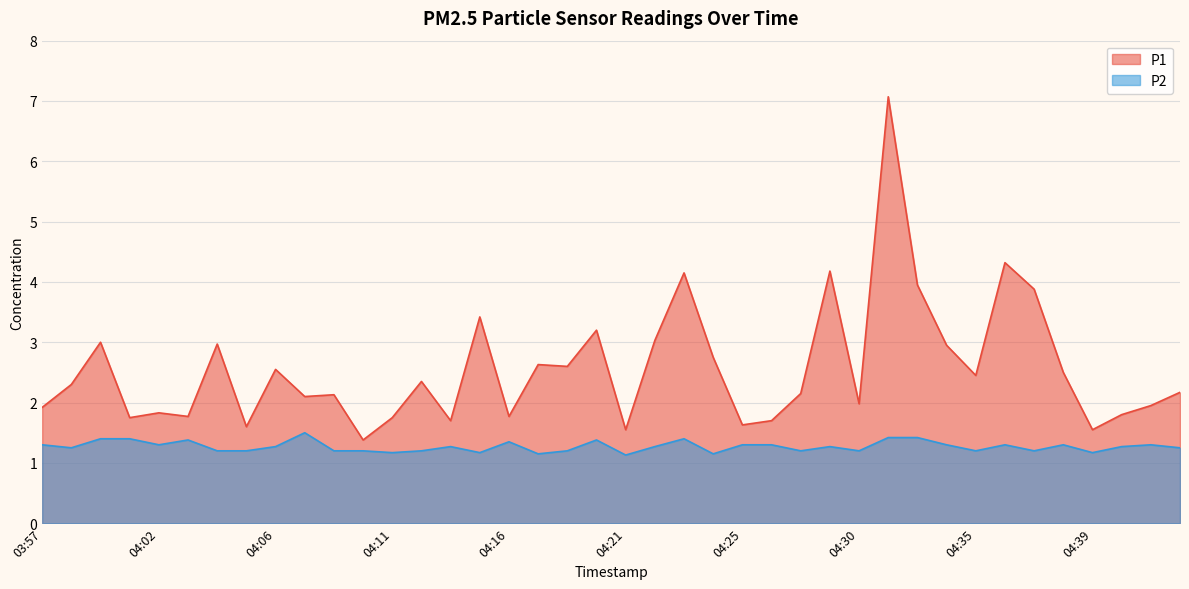

What is the sum of the P1 values at 04:05 and 04:09?

3.7